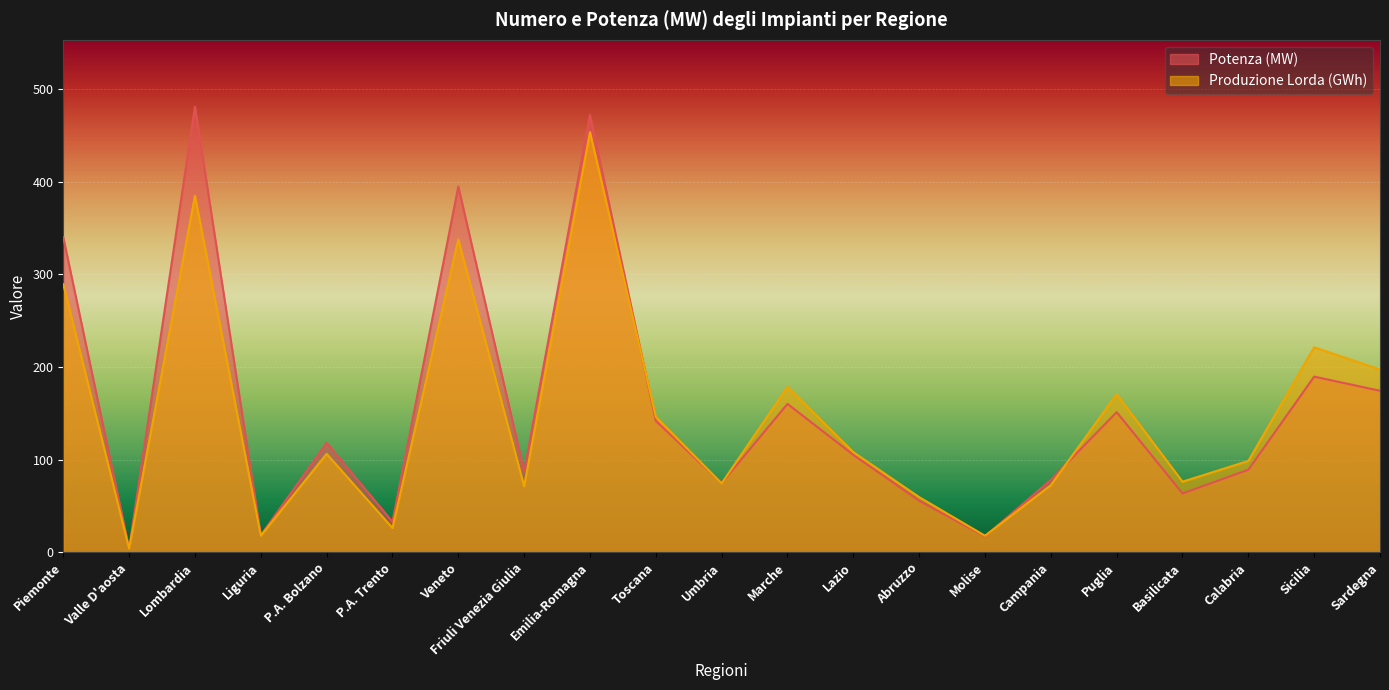

Where do Potenza (MW) and Produzione Lorda (GWh) first cross each other?

Emilia-Romagna and Toscana